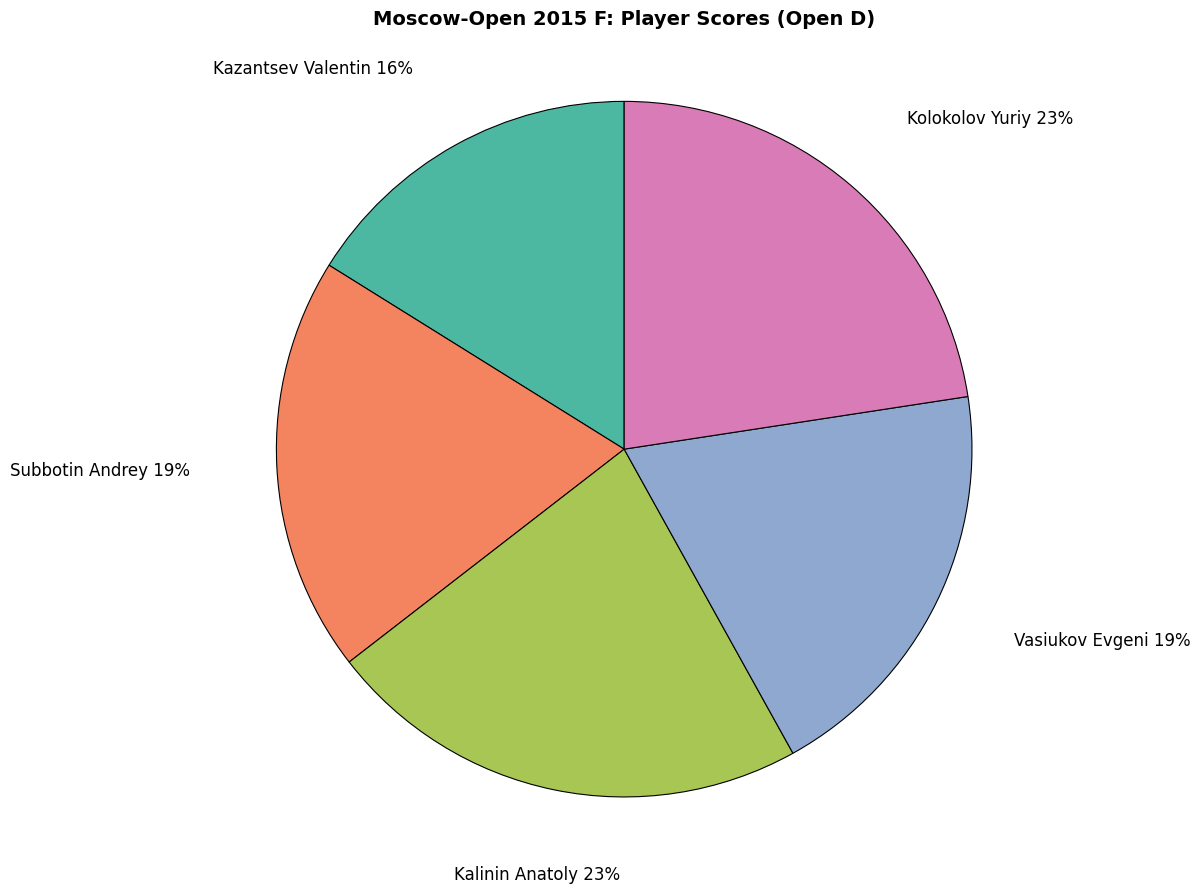

Approximately how many times larger is the value at Subbotin Andrey compared to Kazantsev Valentin?

1.2